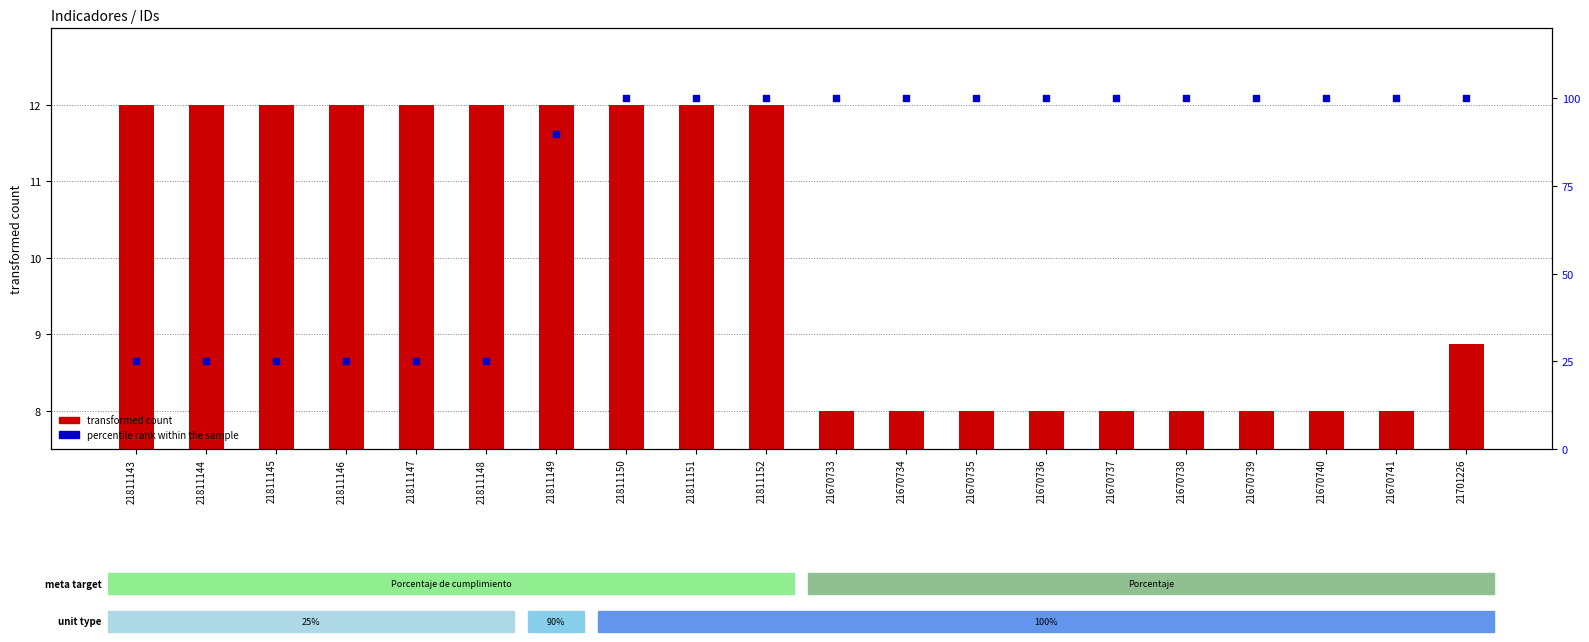

Which series has the largest total across all categories?

percentile rank within the sample